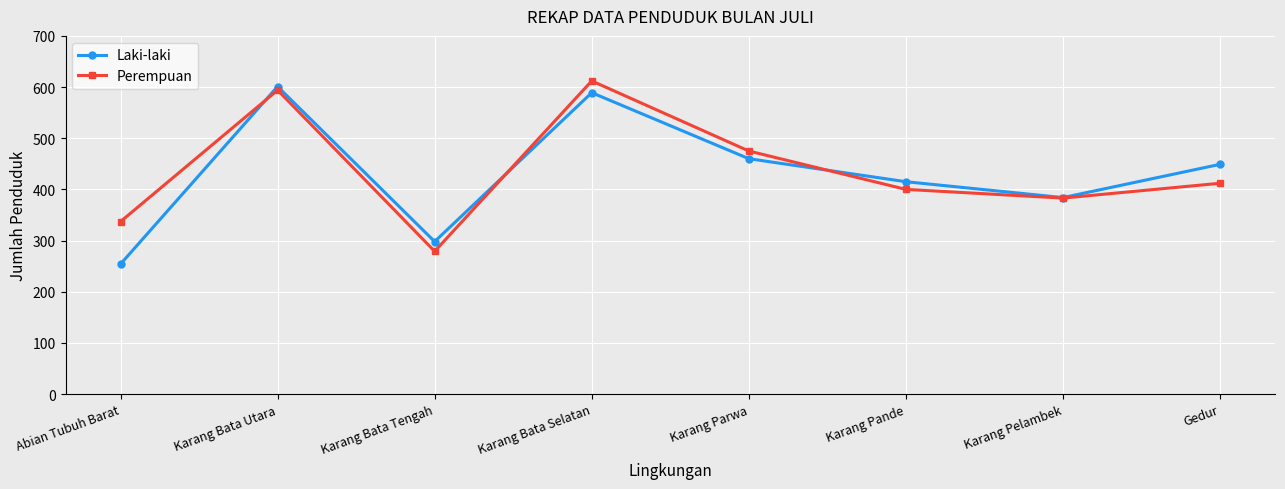

The value of Perempuan at Karang Parwa is 206. True or false?

False